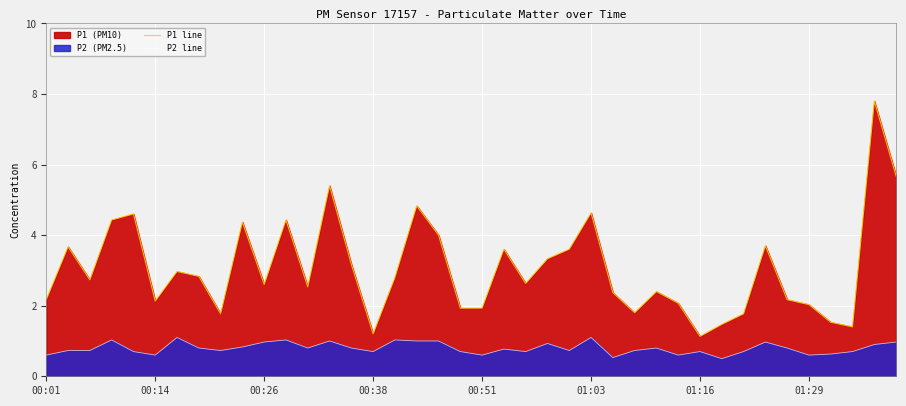

True or false: P2 line and P1 line intersect in this chart.

False